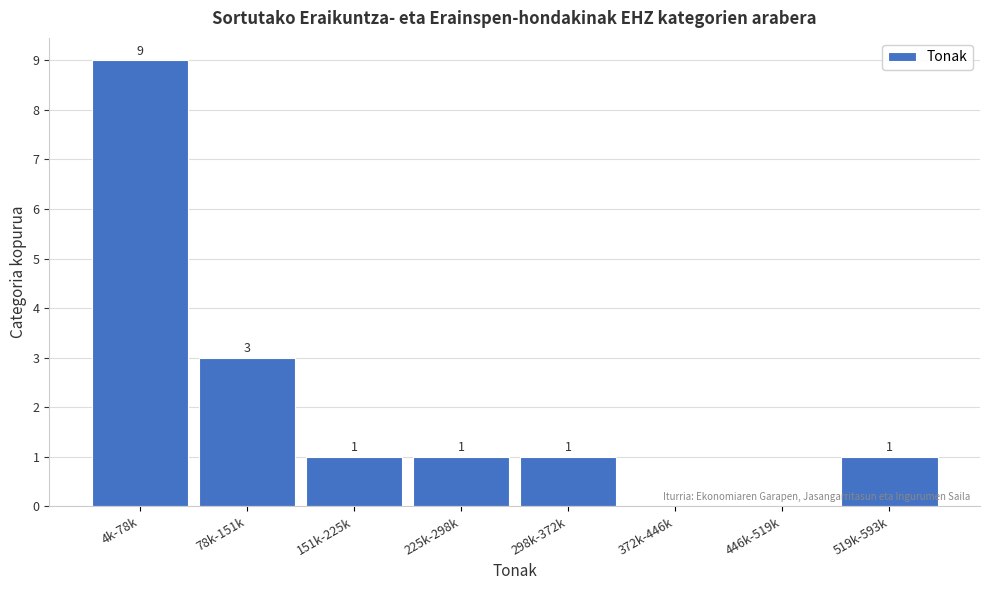

Reading left to right, list all the values displayed in this chart.

4k-78k=9	78k-151k=3	151k-225k=1	225k-298k=1	298k-372k=1	372k-446k=0	446k-519k=0	519k-593k=1